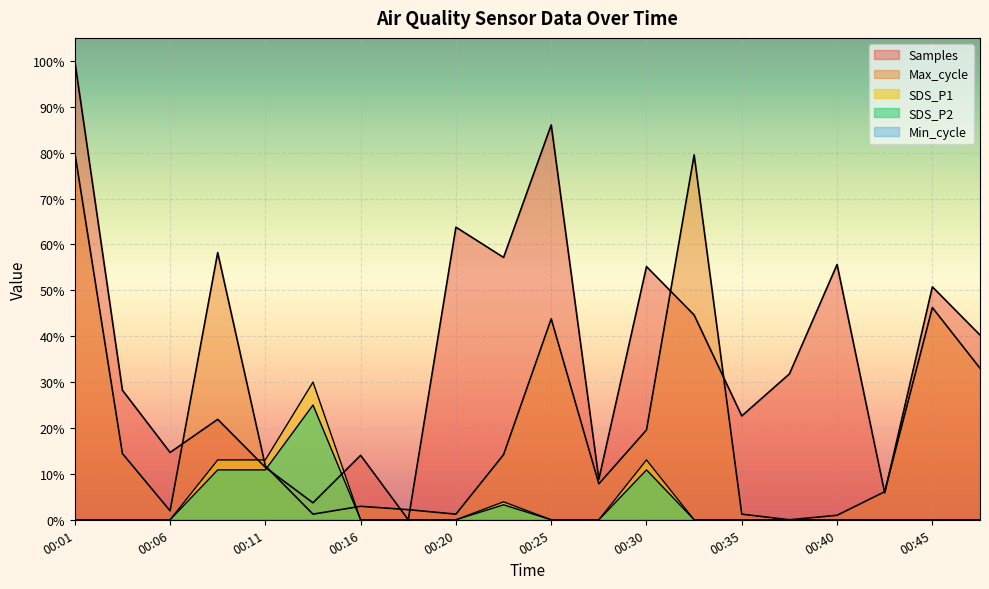

Reading right to left, list all the values displayed in this chart.

SDS_P1: 0.0	0.0	0.0	0.0	0.0	0.0	0.0	0.1	0.0	0.0	0.0	0.0	0.0	0.0	0.3	0.1	0.1	0.0	0.0	0.0
SDS_P2: 0.0	0.0	0.0	0.0	0.0	0.0	0.0	0.1	0.0	0.0	0.0	0.0	0.0	0.0	0.2	0.1	0.1	0.0	0.0	0.0
Max_cycle: 0.3	0.5	0.1	0.0	0.0	0.0	0.8	0.2	0.1	0.4	0.1	0.0	0.0	0.0	0.0	0.1	0.6	0.0	0.1	0.8
Samples: 0.4	0.5	0.1	0.6	0.3	0.2	0.4	0.6	0.1	0.9	0.6	0.6	0.0	0.1	0.0	0.1	0.2	0.1	0.3	1.0